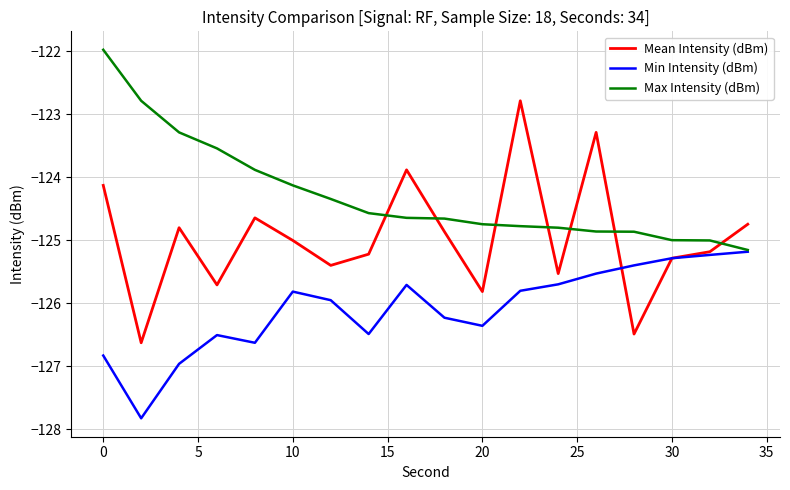

True or false: Max Intensity (dBm) and Mean Intensity (dBm) cross at least once.

True